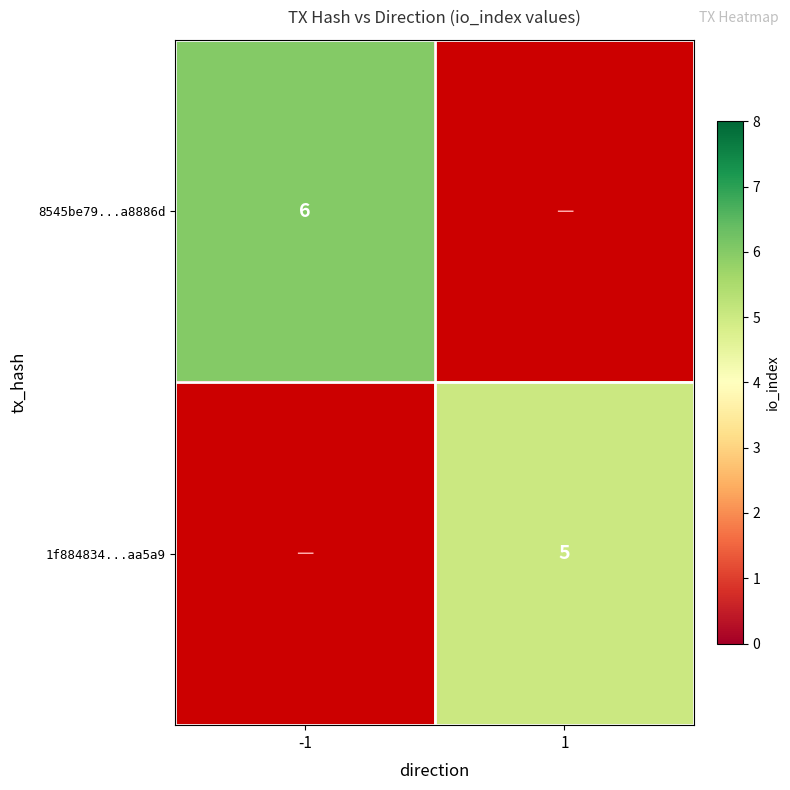

The value of 1f884834...aa5a9 at 1 is 1. True or false?

False